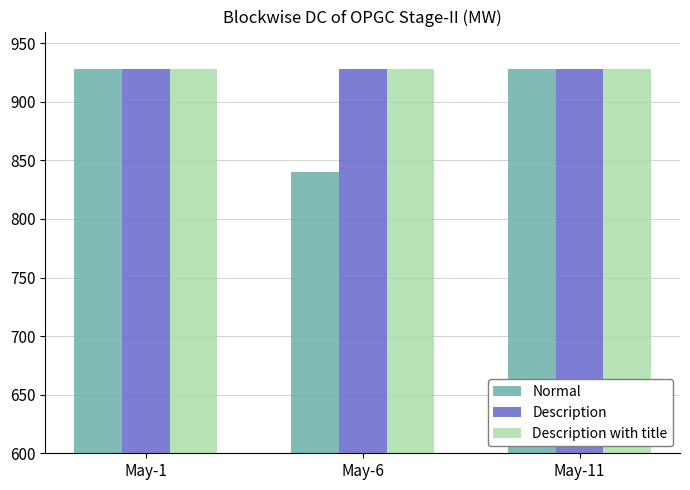

What is the sum of all Description with title values?

2784